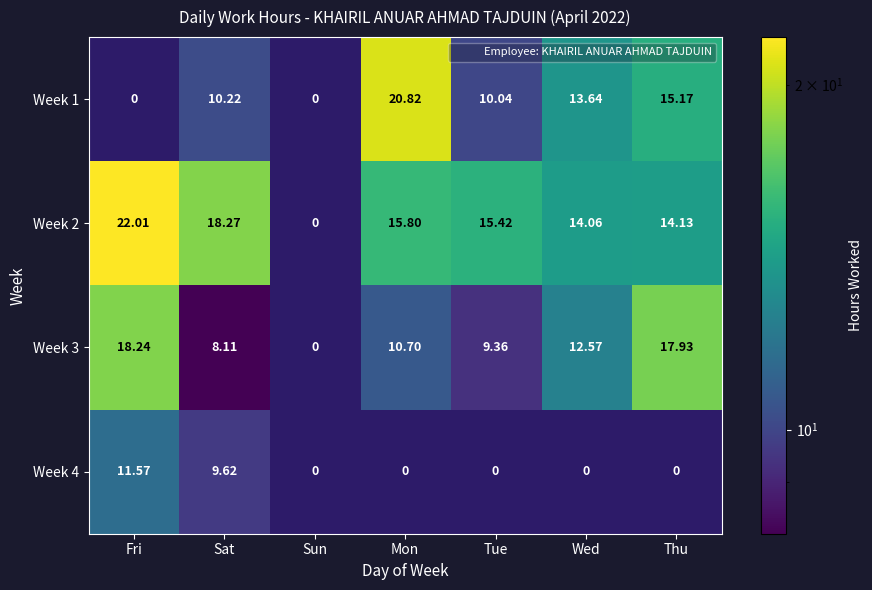

Which category has the lowest value in the Week 4 series?

Sun